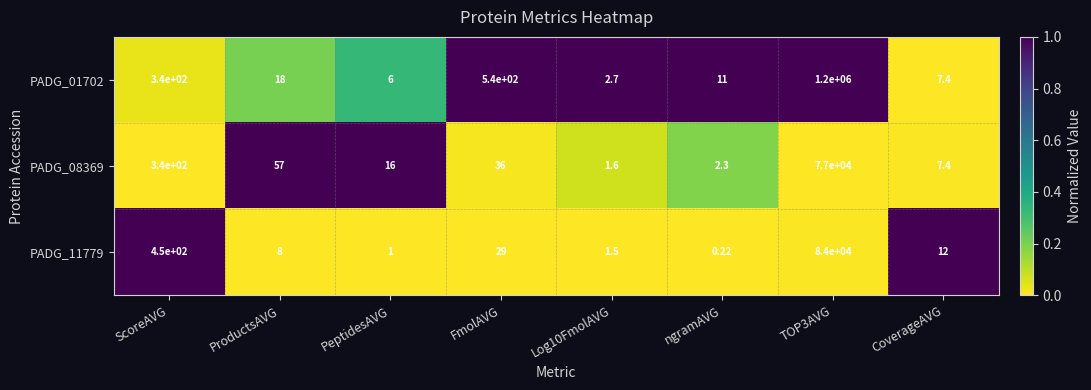

Rank the series at Log10FmolAVG from highest to lowest value.

PADG_01702, PADG_08369, PADG_11779